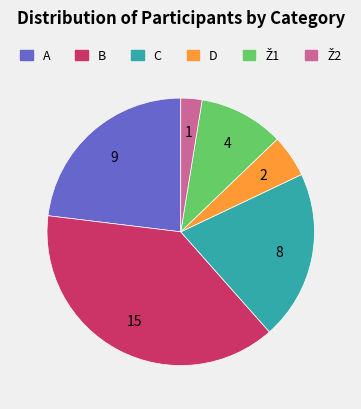

True or false: B accounts for 38% of the total.

True